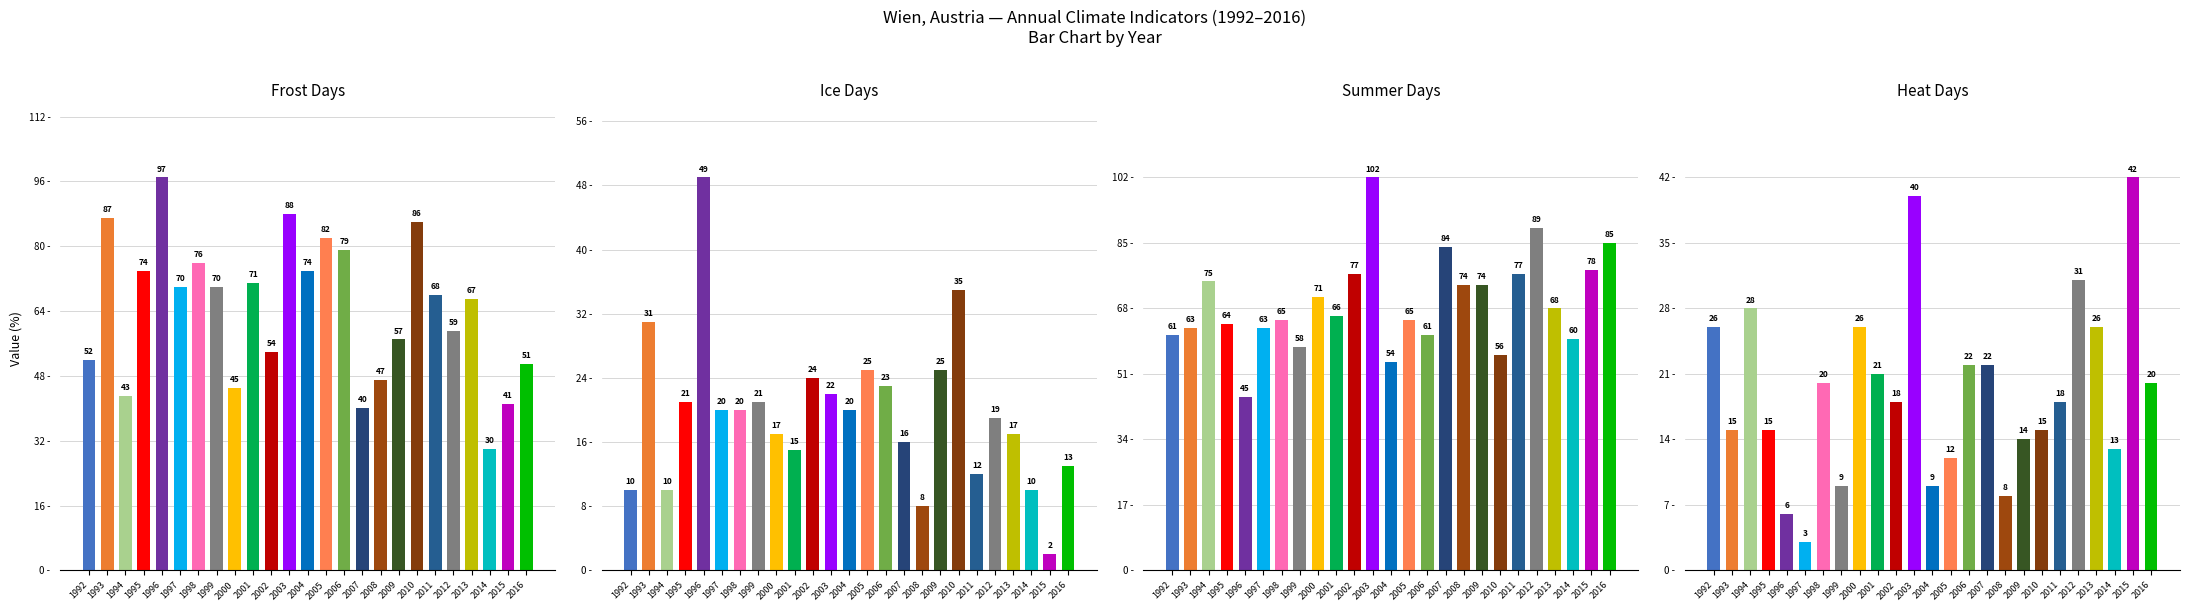

At which category is the sum across all series the highest?

2003